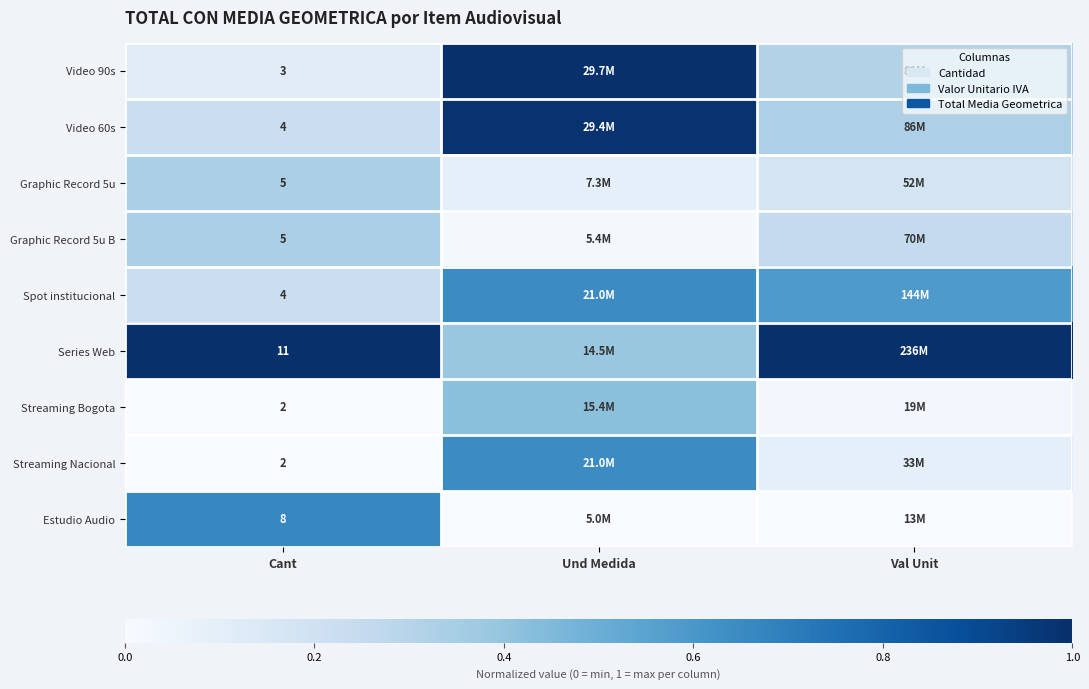

What is the difference between the maximum and minimum values in the Streaming Nacional series?

0.6